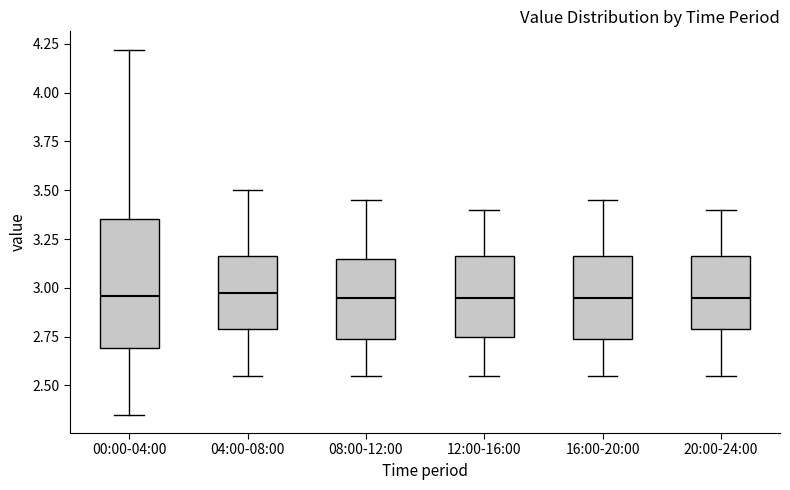

Where is the upper edge of the box for 12:00-16:00 on the y-axis? The values are not printed on the chart, so give them approximately, as read against the axis.

3.15